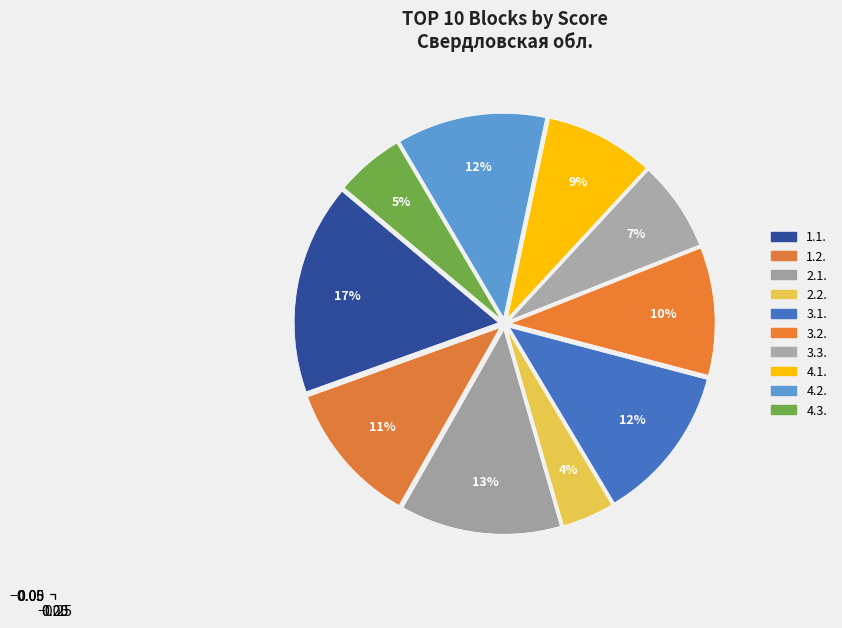

Which category has the smallest portion of the pie?

2.2.